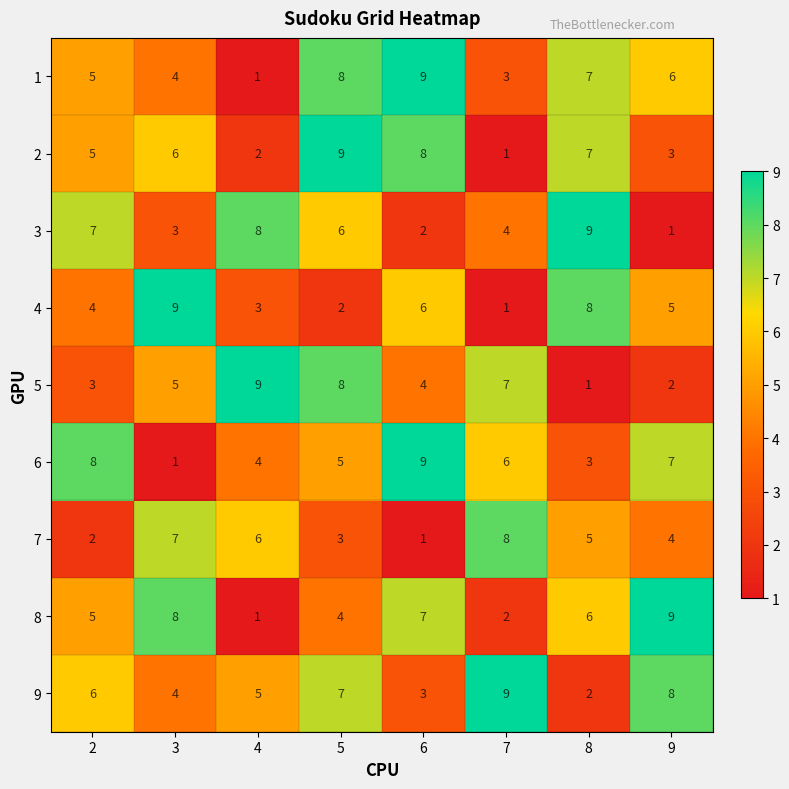

How many series are shown in this chart?

9